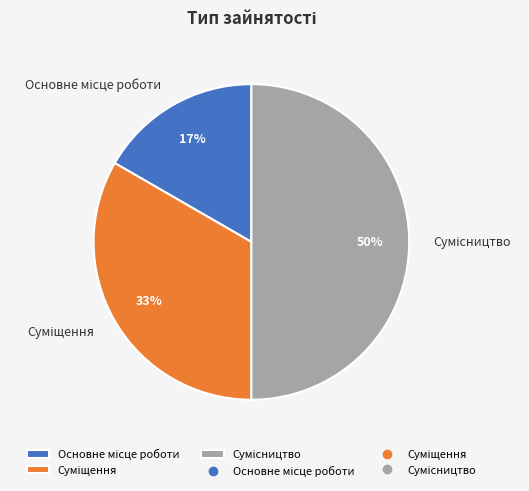

To the nearest percent, what is the average slice percentage?

33%